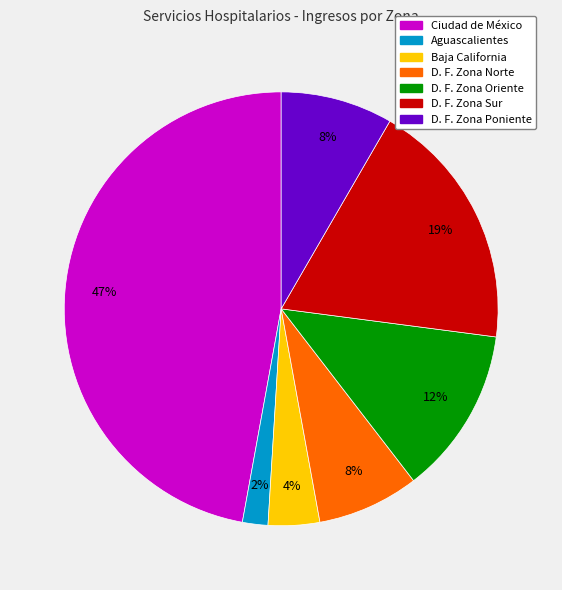

What is the largest slice in the pie chart?

Ciudad de México